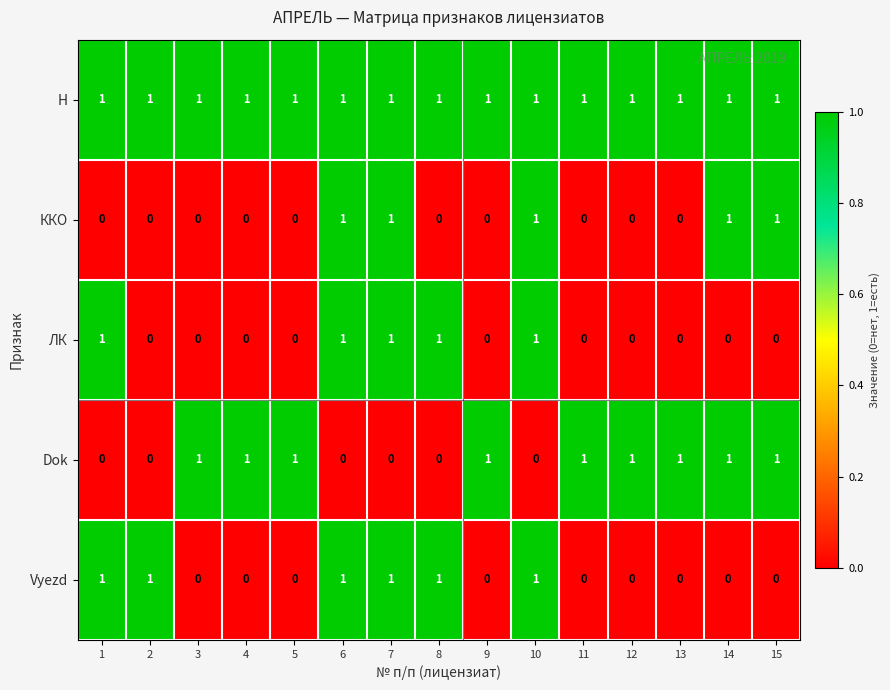

The Dok series shows 1 at 3. True or false?

True